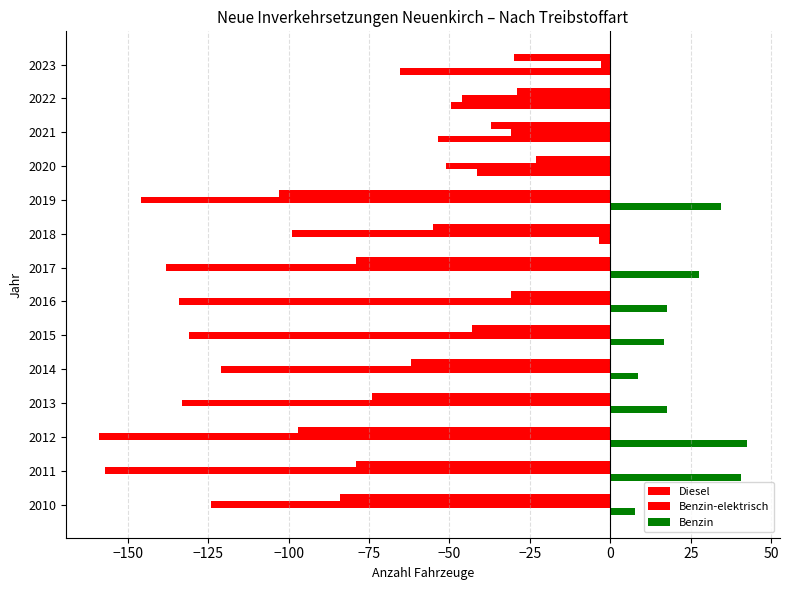

How many distinct data groups are displayed?

3